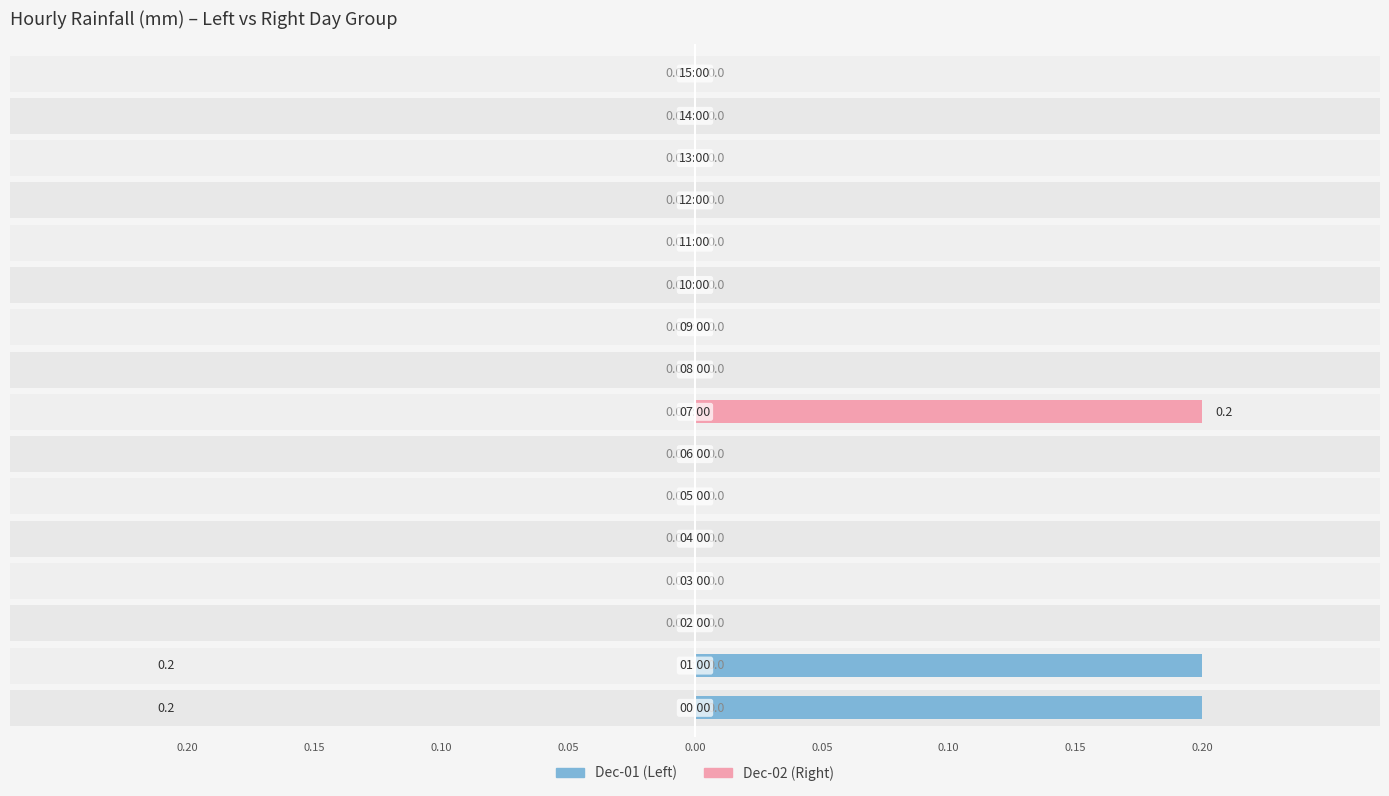

The value of Right (rain sum) at 9 is 0.0. True or false?

True